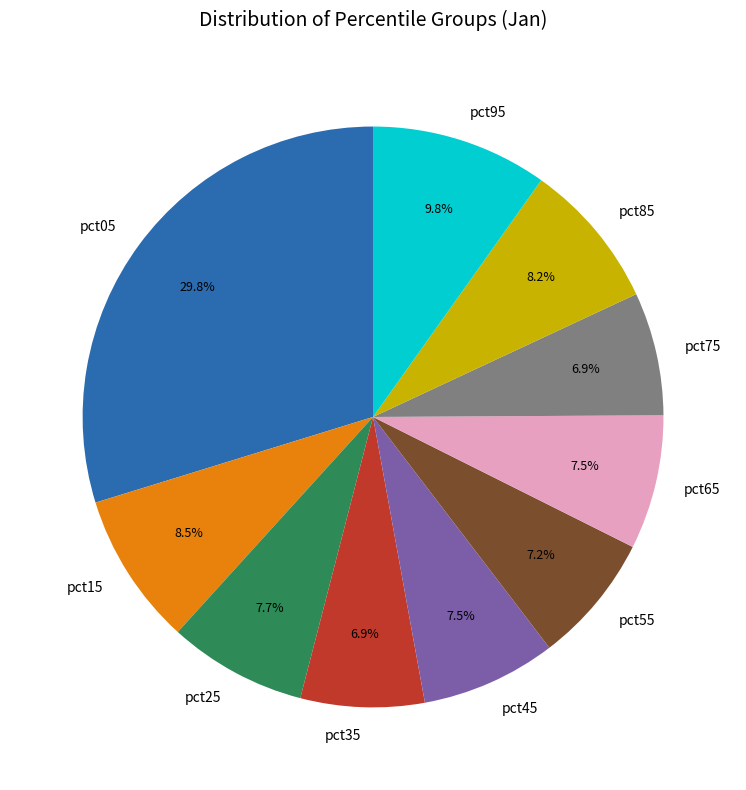

To the nearest percent, what is the difference between the pct95 and pct75 slice percentages?

3%